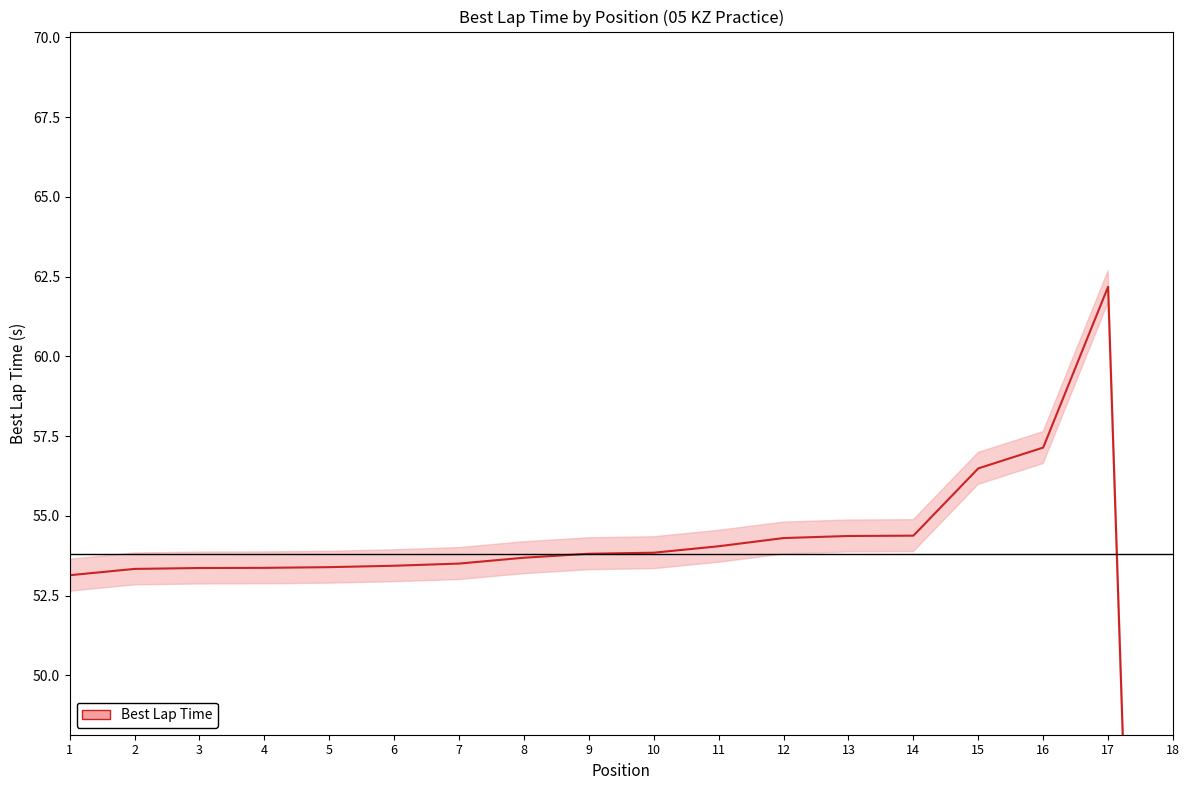

Reading right to left, extract all data points from this chart.

0.0	62.2	57.1	56.5	54.4	54.4	54.3	54.0	53.8	53.8	53.7	53.5	53.4	53.4	53.4	53.4	53.3	53.1